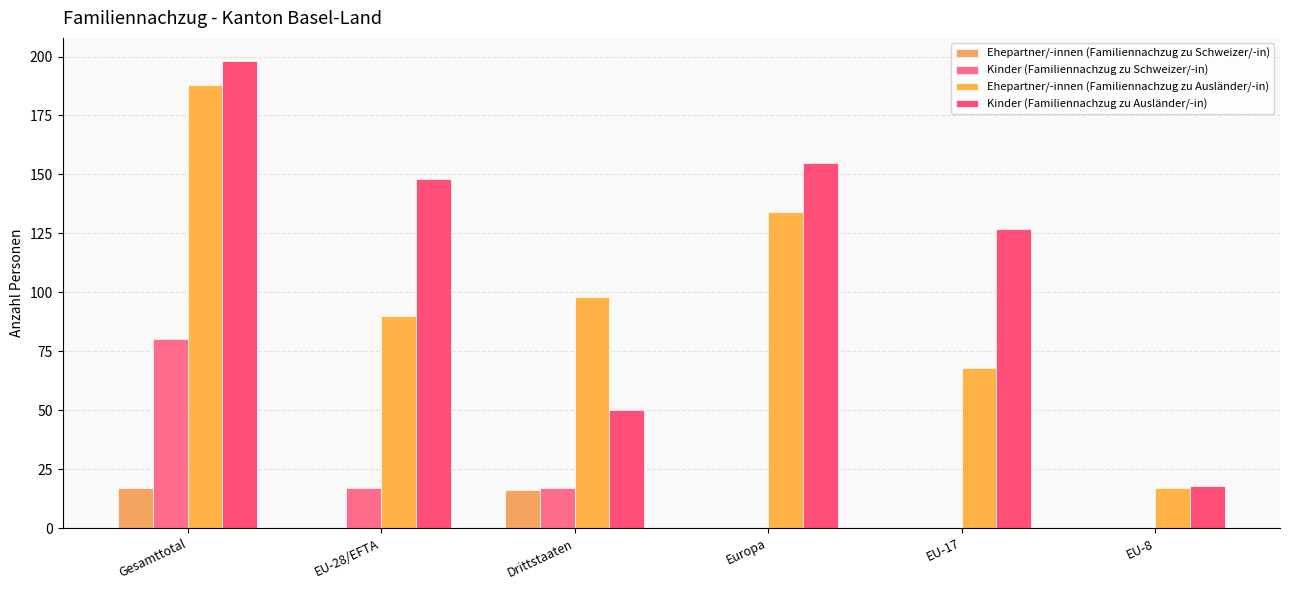

Are the bars horizontal?

No